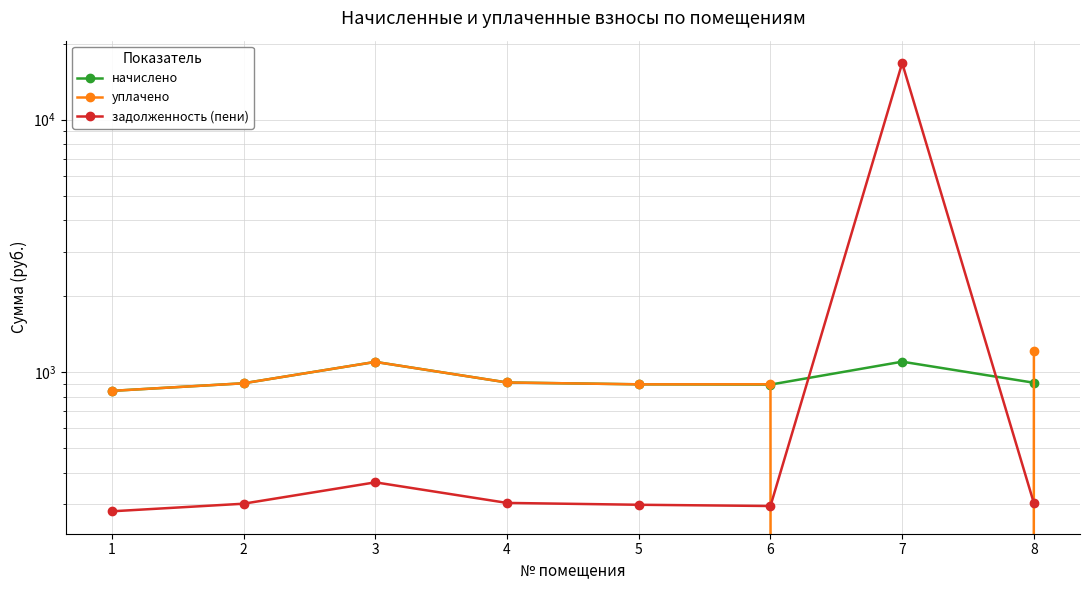

What are all the series names shown in the legend?

начислено, уплачено, задолженность (пени)